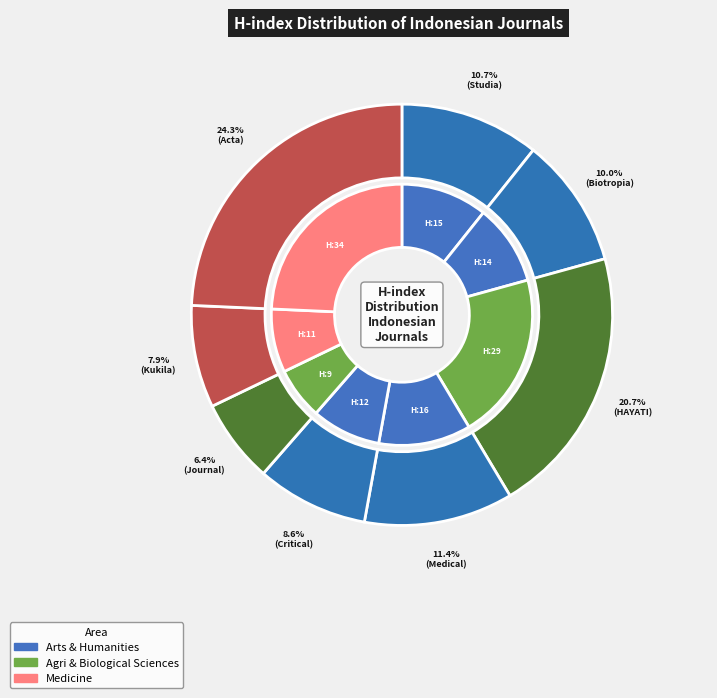

Is there a majority slice in this chart?

No